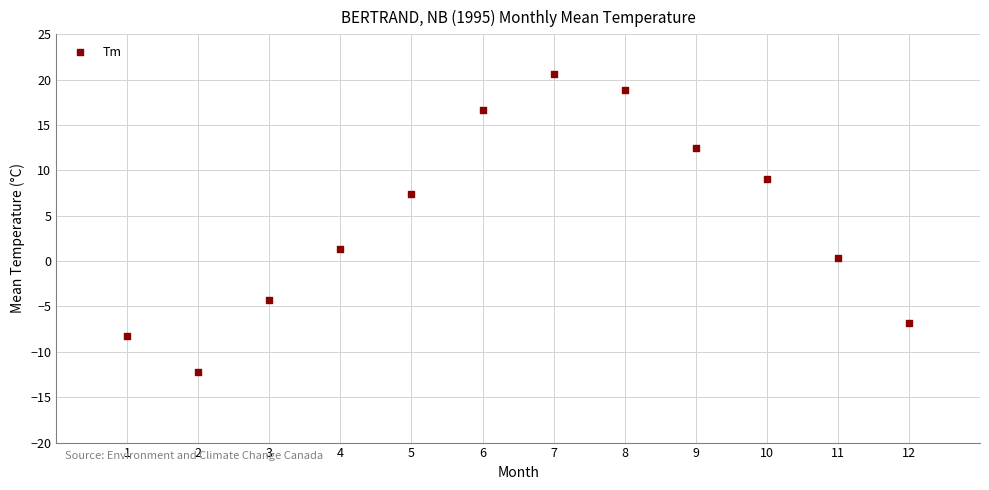

What is the range of Y values (max minus min)?

32.8